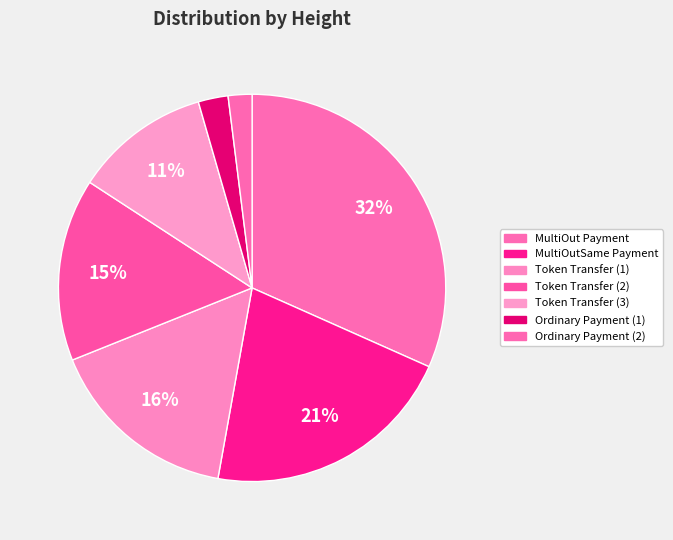

How many slices are in this pie chart?

7